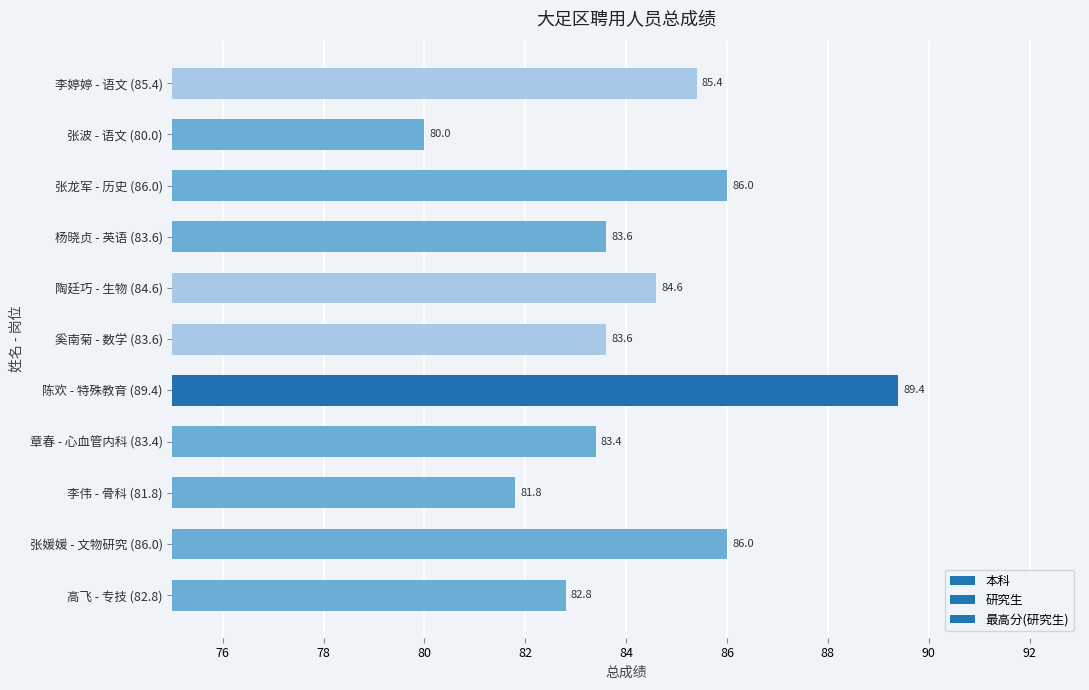

The chart shows a value of 86.0 at 张龙军 - 历史 (86.0). True or false?

True